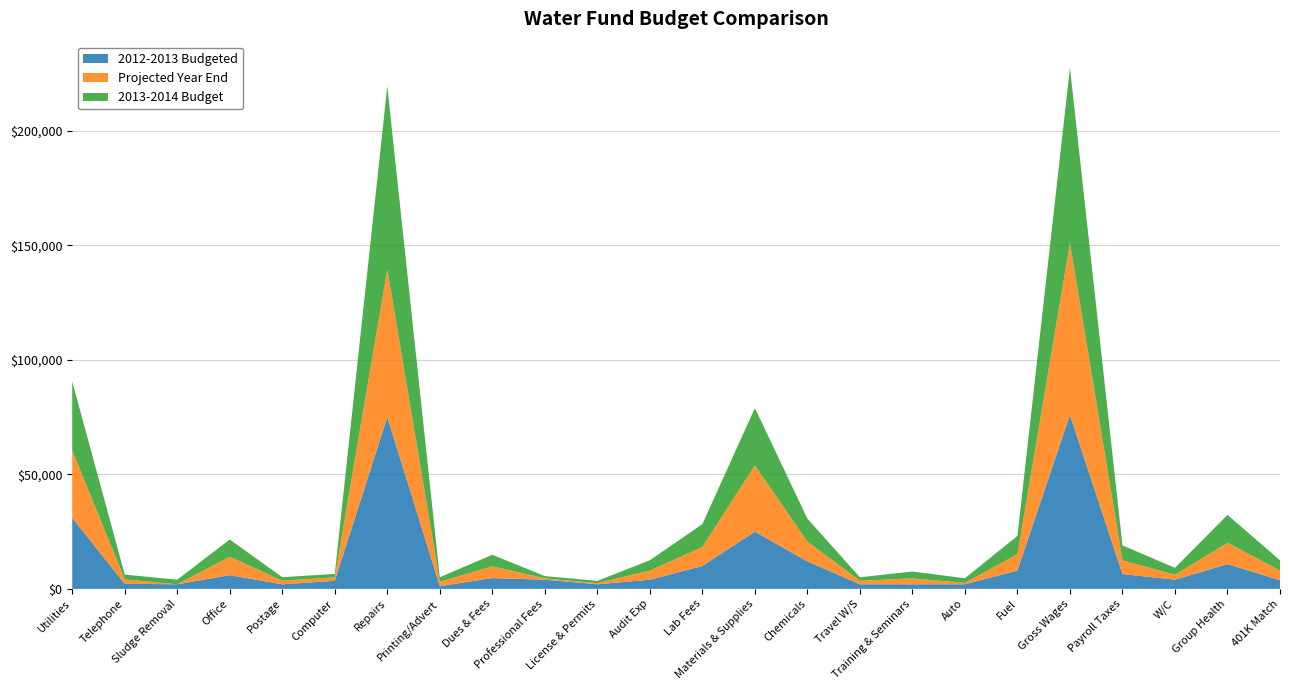

Reading right to left, list all the values displayed in this chart.

2012-2013 Budgeted: 3800.0	10800.0	4000.0	6460.0	76000.0	8000.0	2000.0	2000.0	2000.0	12000.0	25000.0	10000.0	4000.0	2000.0	4000.0	4700.0	1200.0	75000.0	3500.0	2000.0	6000.0	2000.0	2200.0	31000.0
Projected Year End: 4274.3	9303.8	2195.0	6024.9	75090.3	7143.1	629.4	2585.1	1564.6	8656.8	28949.8	8277.9	4002.0	492.5	594.4	5179.6	1878.8	64500.0	1530.7	1594.6	8056.9	0.0	1946.5	29542.1
2013-2014 Budget: 4400.0	12200.0	3000.0	6500.0	76500.0	8000.0	2000.0	3000.0	1500.0	10000.0	25000.0	10000.0	4500.0	1000.0	1000.0	5000.0	2000.0	80000.0	1500.0	1500.0	7500.0	2000.0	2100.0	30000.0